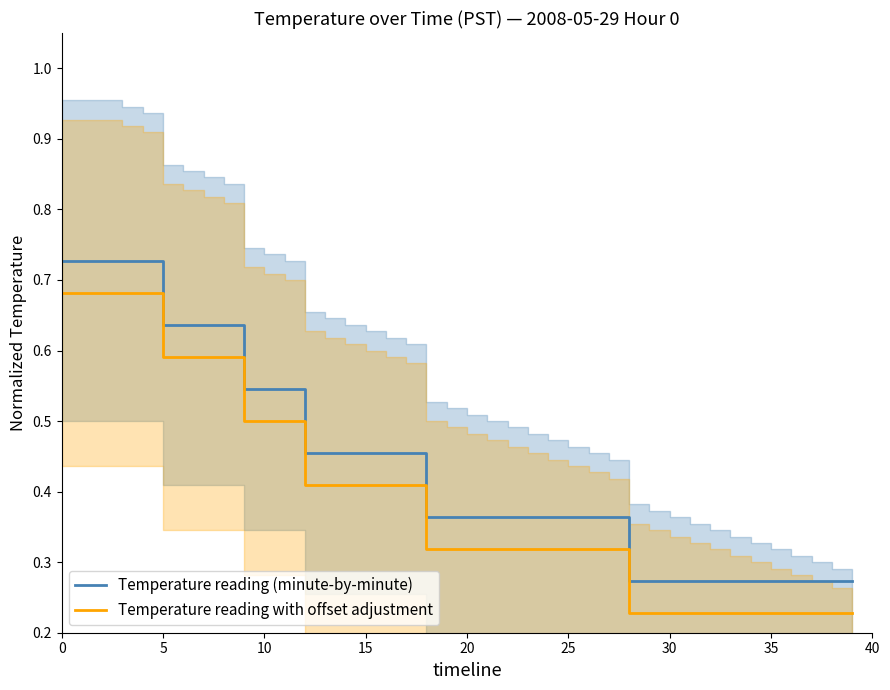

True or false: Temperature reading with offset adjustment and Temperature reading (minute-by-minute) intersect in this chart.

False